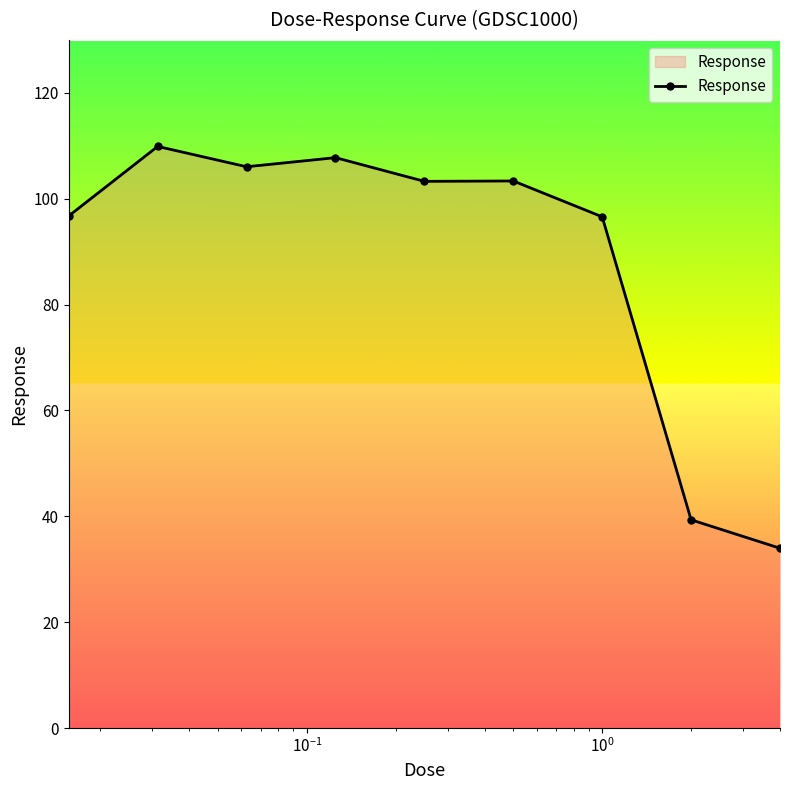

True or false: the data has more than 0 interior local peaks.

True